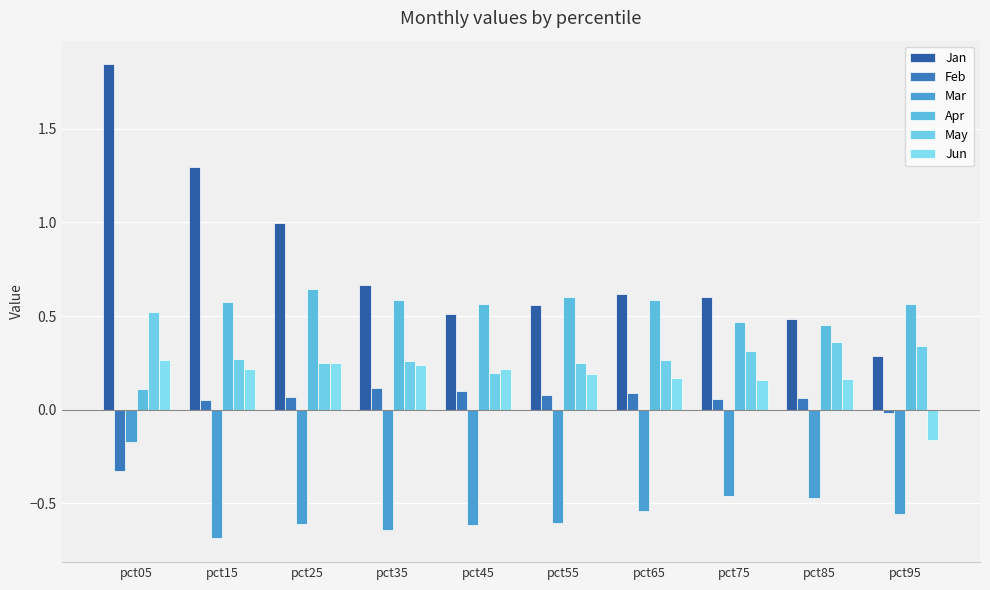

Count the number of categories in the chart.

10